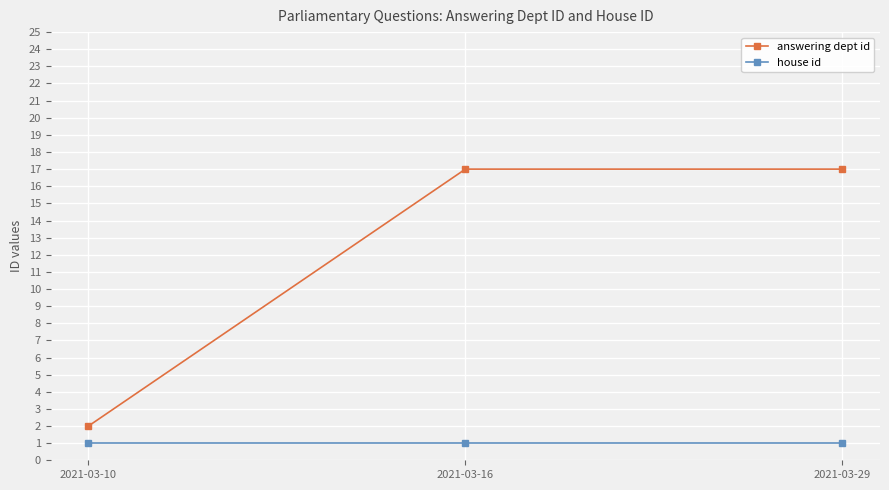

At which label is answering dept id closest to 9?

2021-03-10